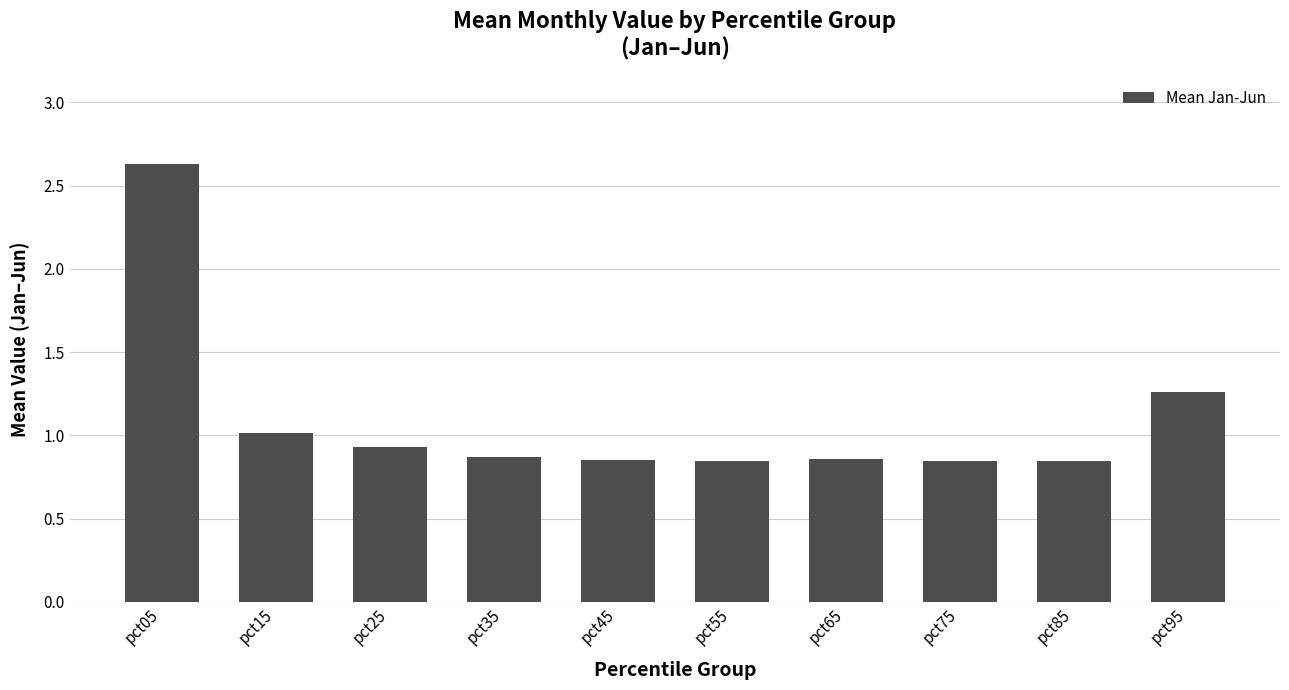

Is it true that the value at pct55 is 0.4?

False